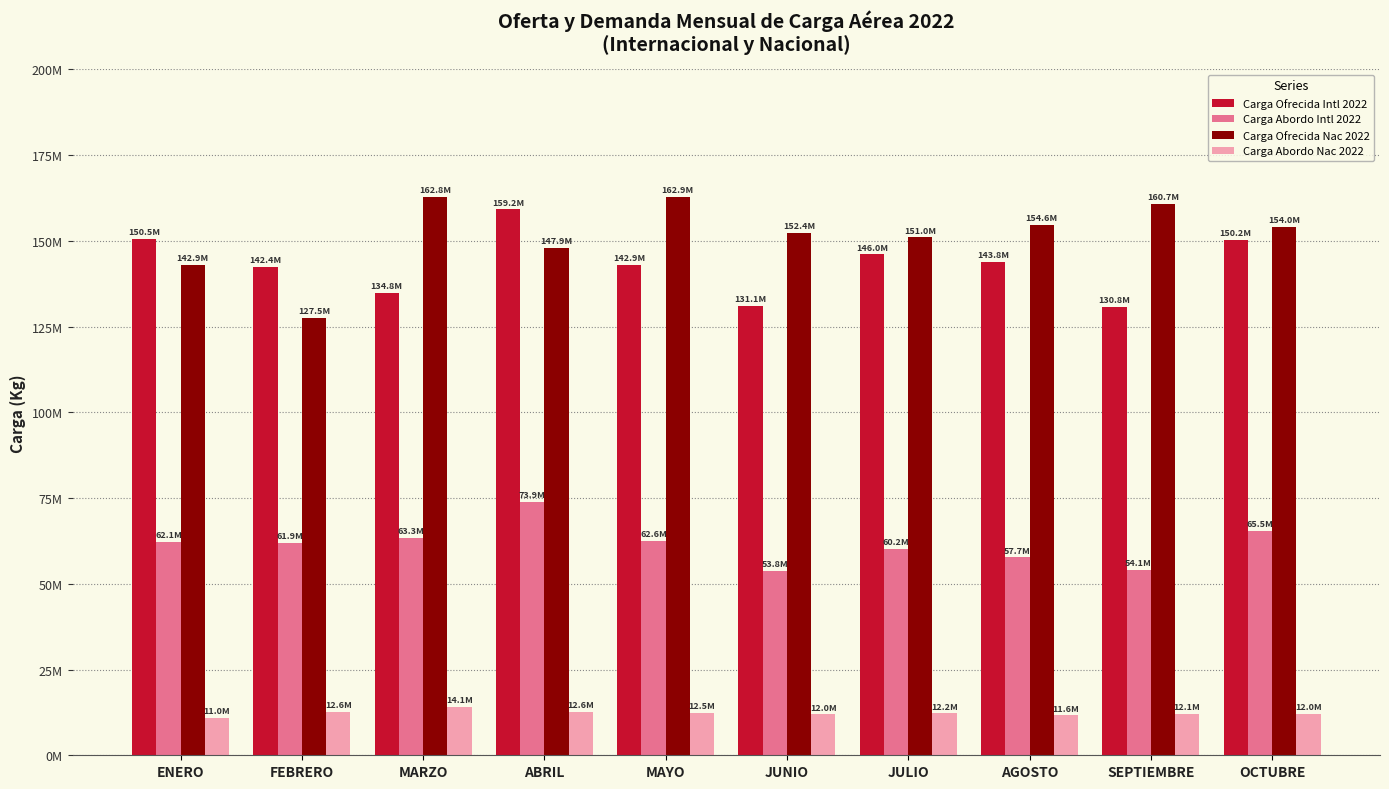

True or false: Carga Ofrecida Intl 2022 has a value of 45051613 at OCTUBRE.

False